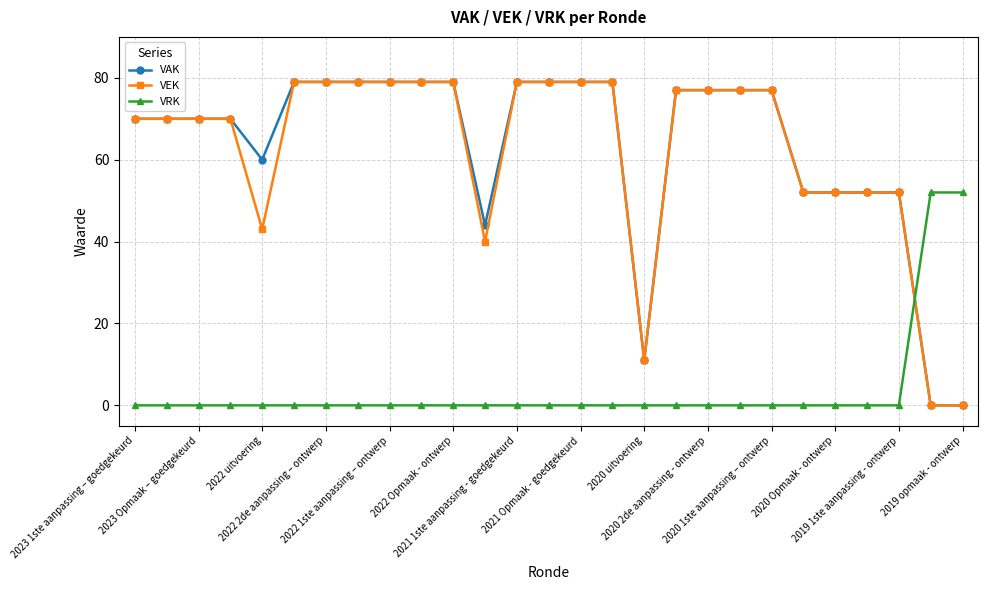

What is the value of the VAK point at the 6th from the left?

79